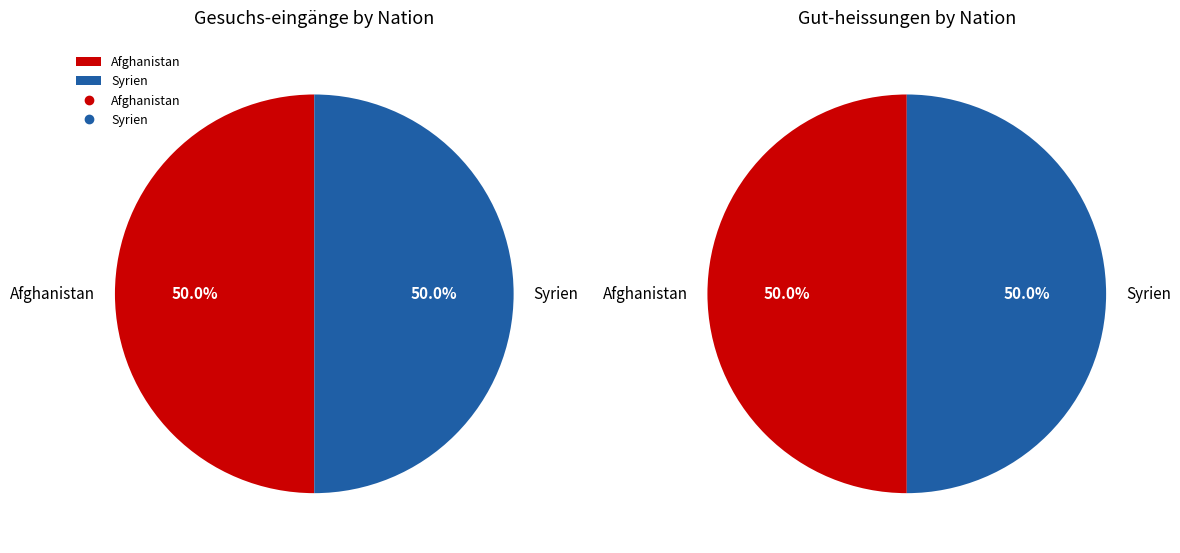

What portion of the pie excludes Afghanistan?

50.0%